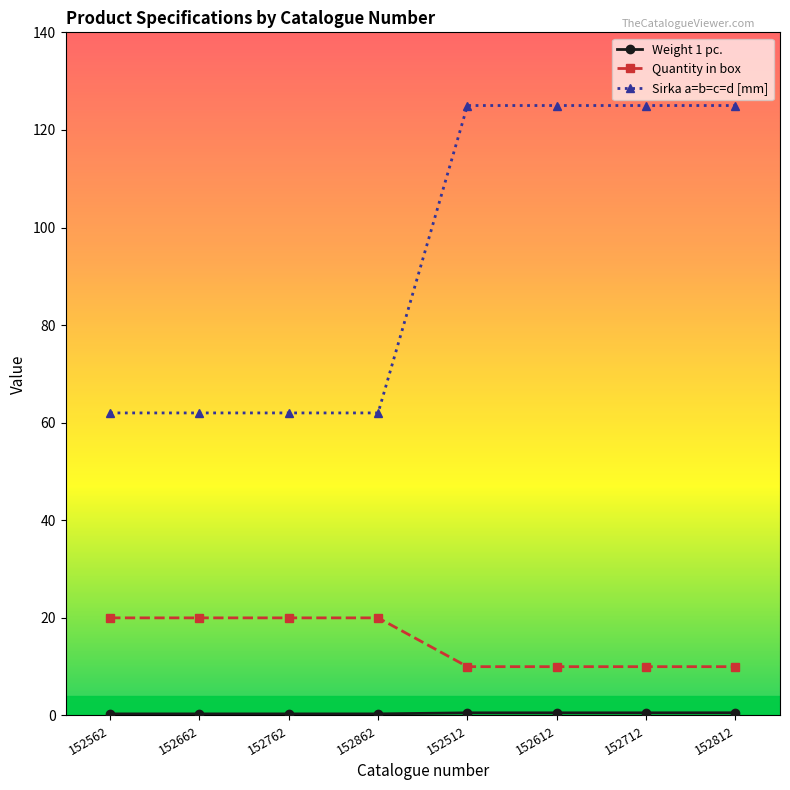

Does the chart display data point markers on the line(s)?

Yes